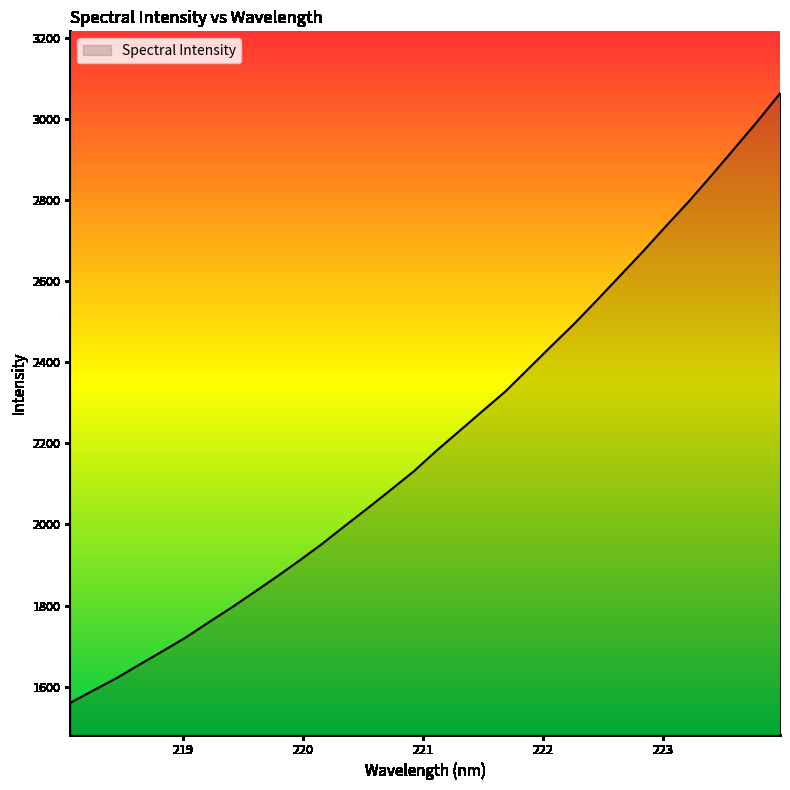

True or false: the data has more than 2 interior local peaks.

False